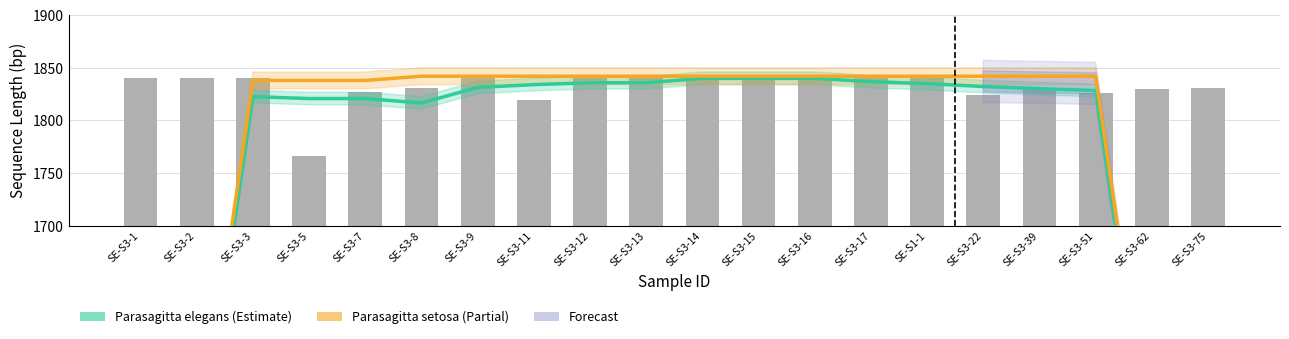

What is the difference between the maximum and minimum values in the Parasagitta elegans series?

742.6